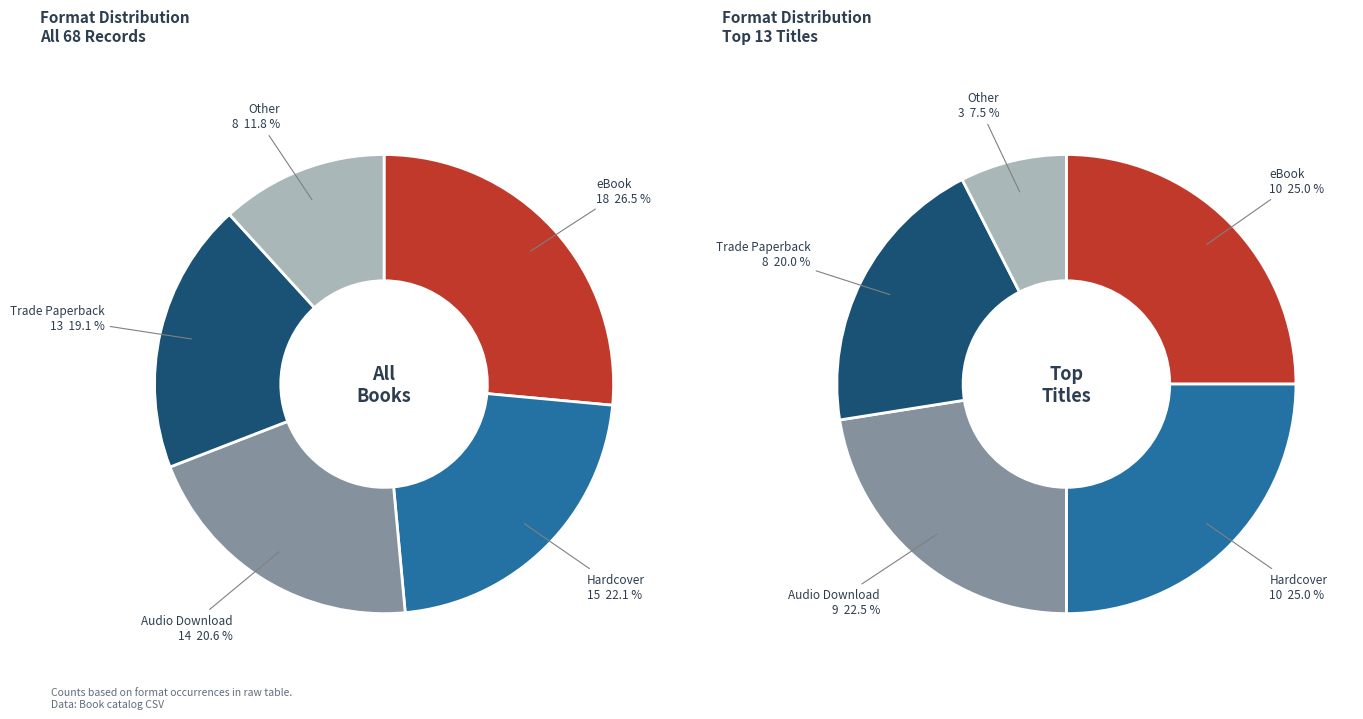

Does eBook account for over 50% of the chart?

No